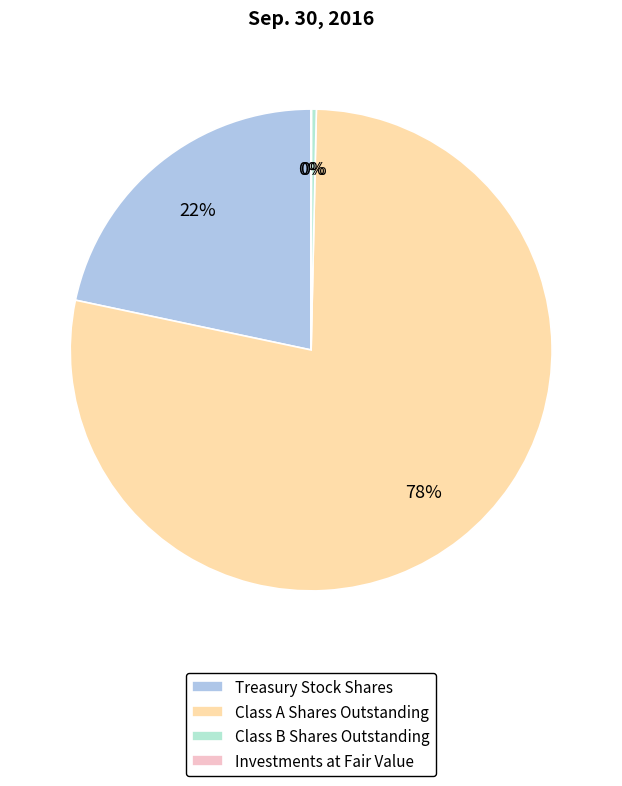

Is there a majority slice in this chart?

Yes